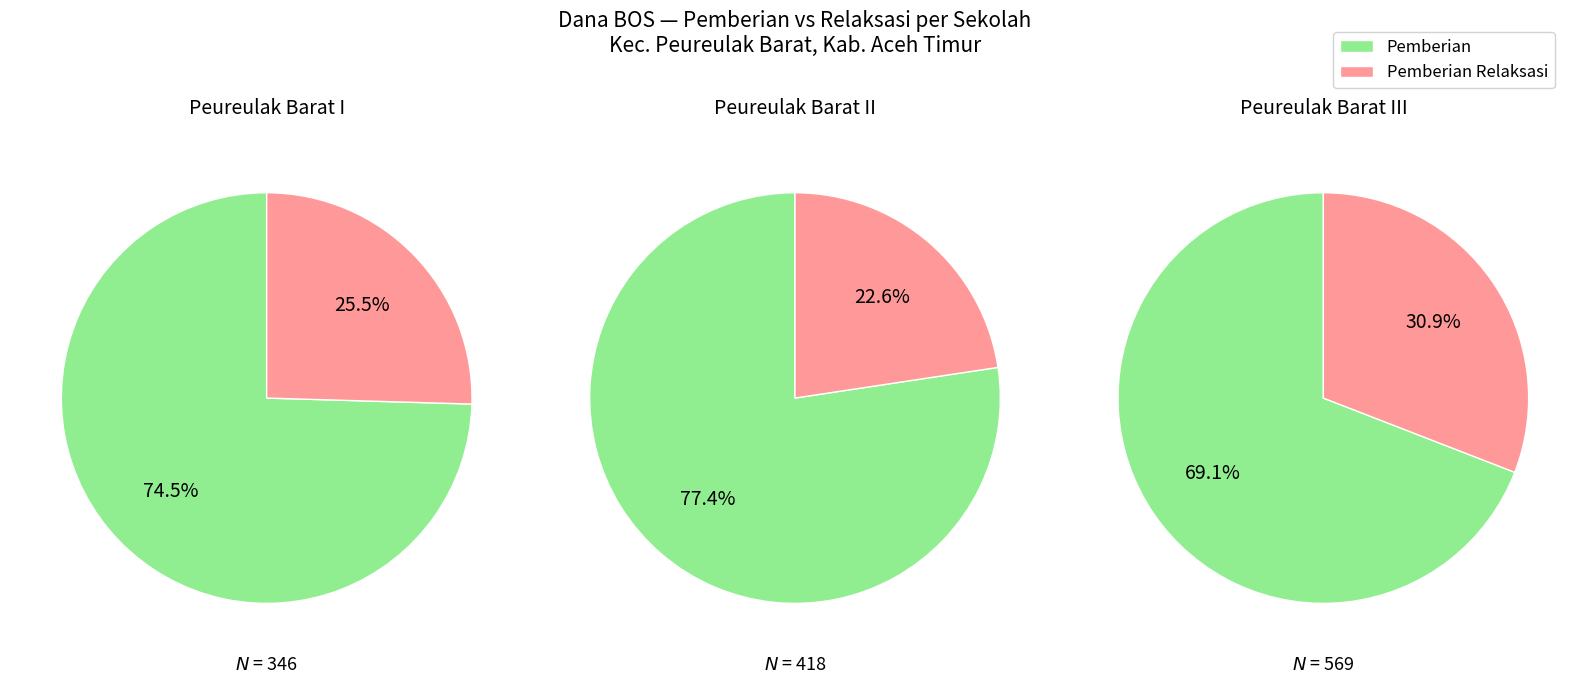

What is the difference between the highest and lowest values at 3?

62